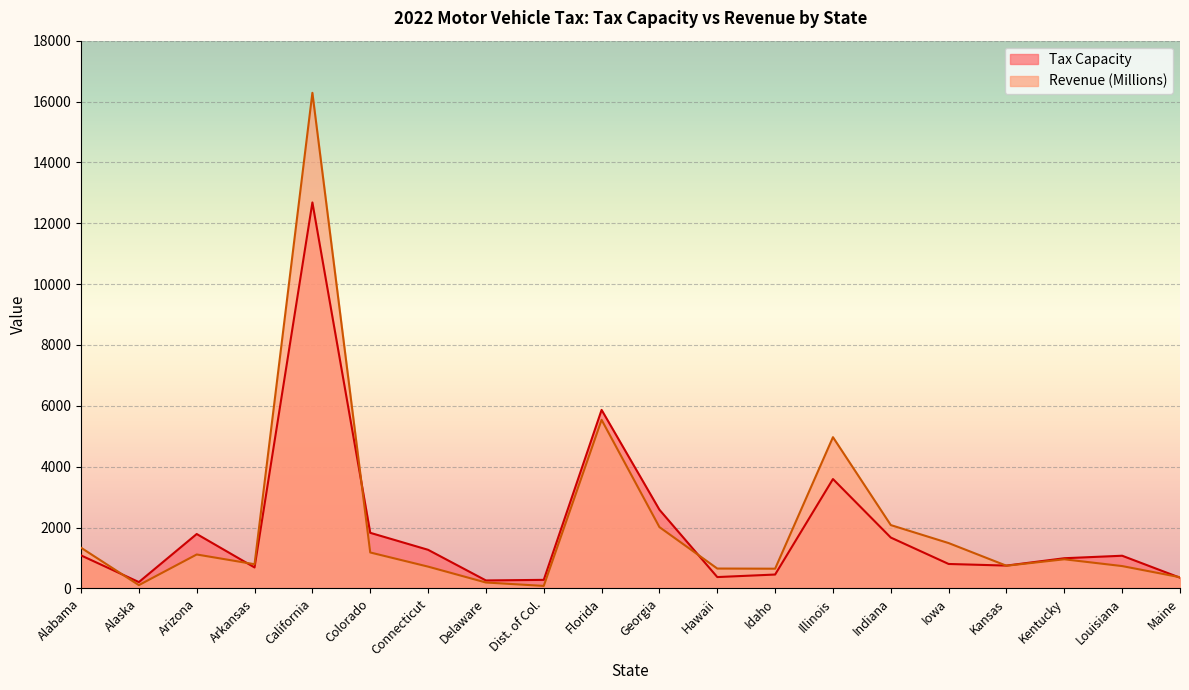

Which category has the lowest value in the Tax Capacity series?

Alaska